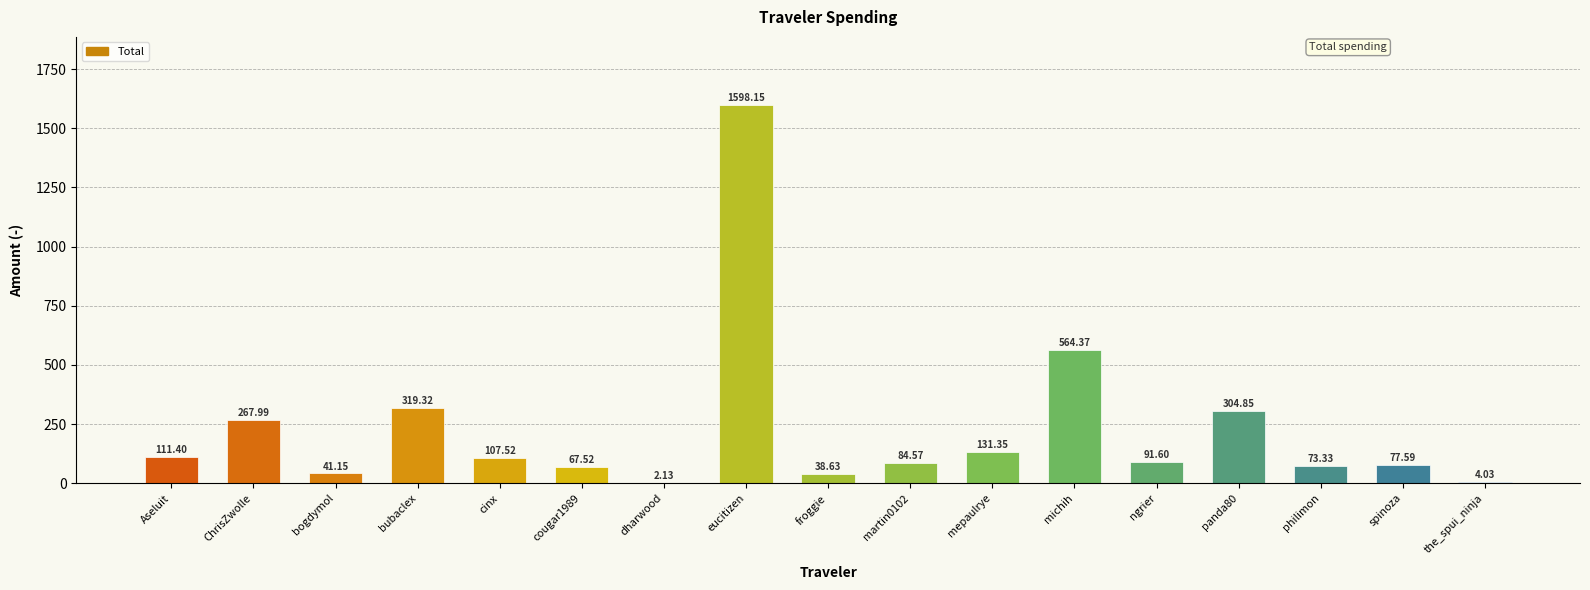

Which label corresponds to the largest value in the chart?

eucitizen